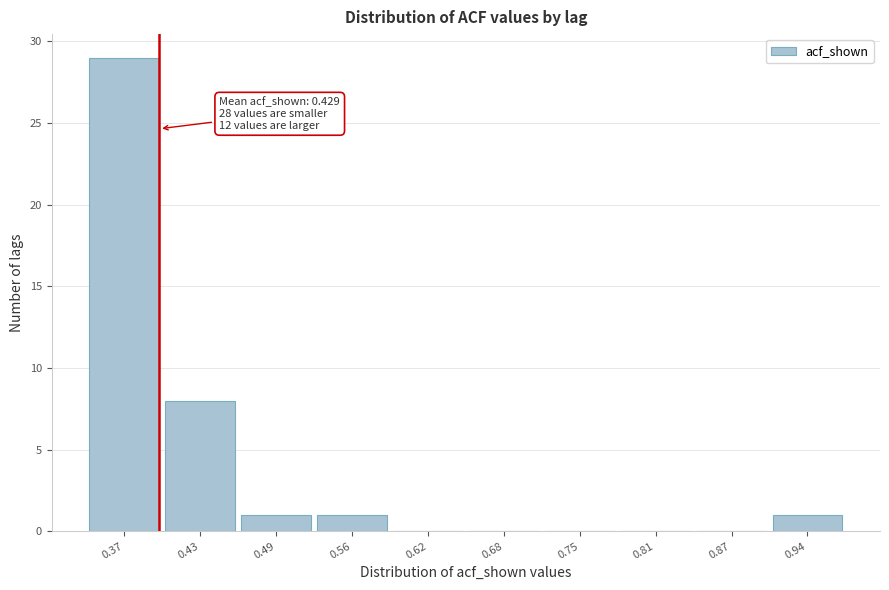

Reading right to left, what are all the values shown in this chart?

0.94=1	0.87=0	0.81=0	0.75=0	0.68=0	0.62=0	0.56=1	0.49=1	0.43=8	0.37=29